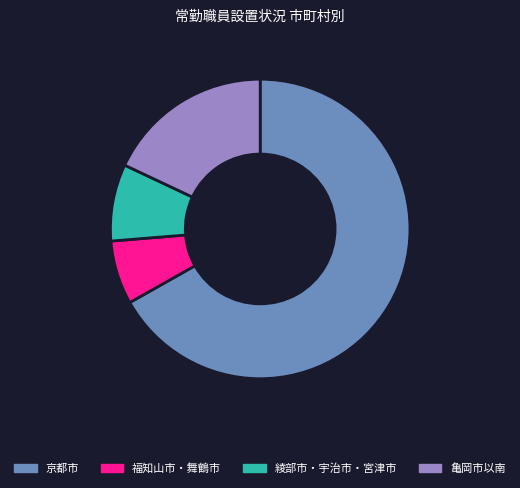

What is the largest slice in the pie chart?

京都市